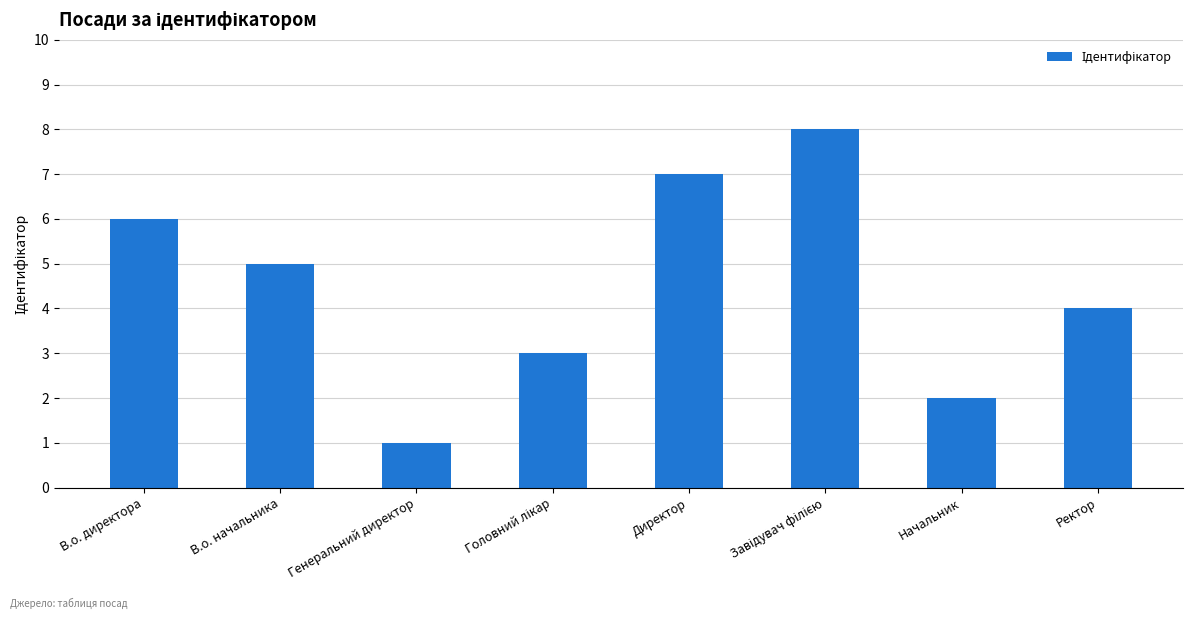

Reading right to left, transcribe all the data shown in this chart.

4	2	8	7	3	1	5	6